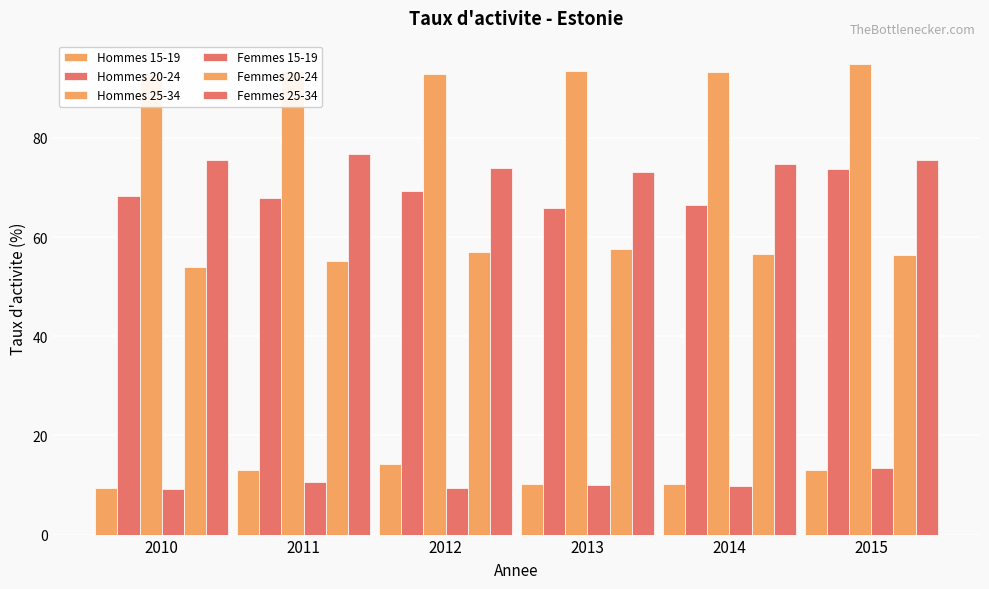

What is the spread (max minus min) of values at 2014?

83.4